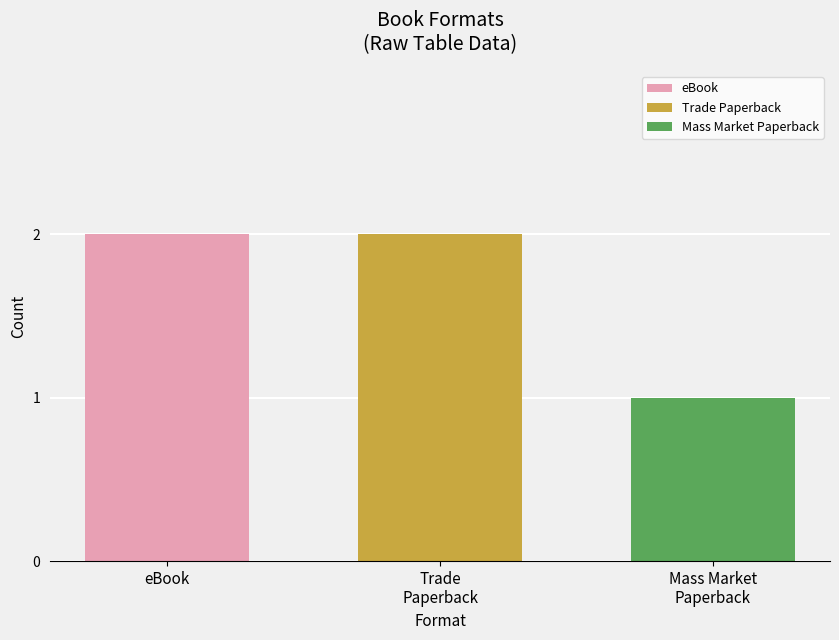

Which series has the widest spread of values?

eBook